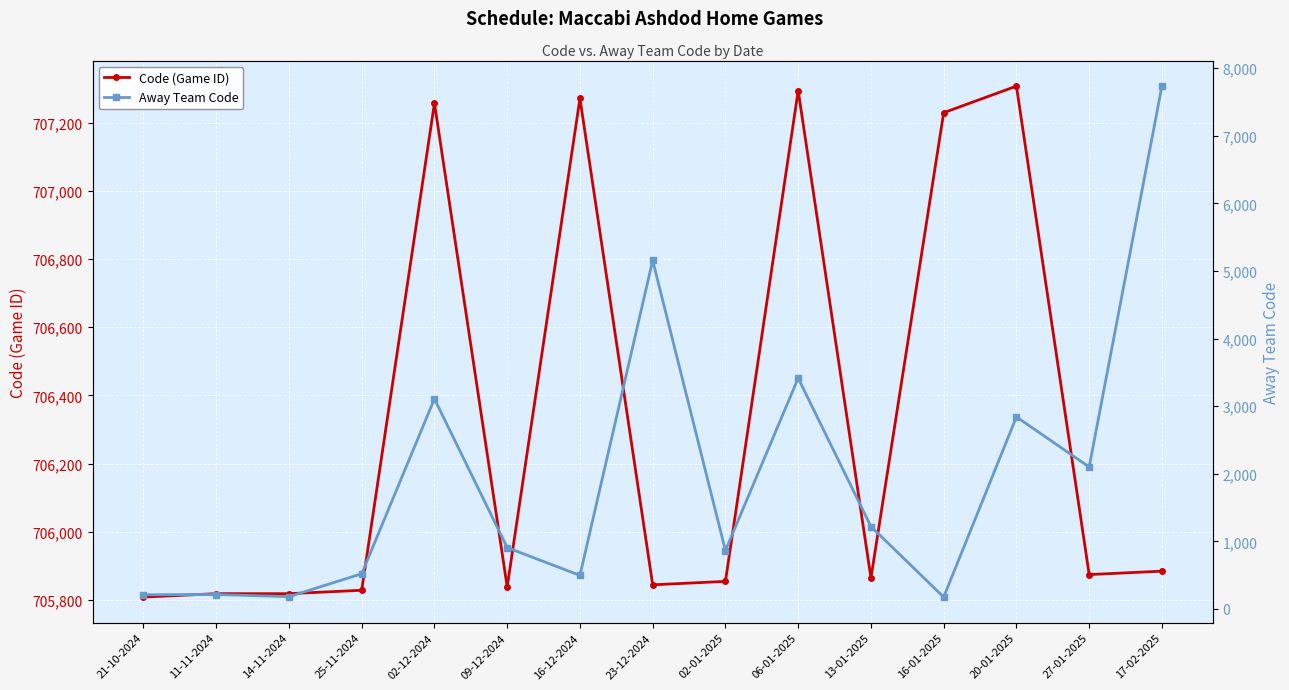

Is this an area chart (filled region under the line)?

No